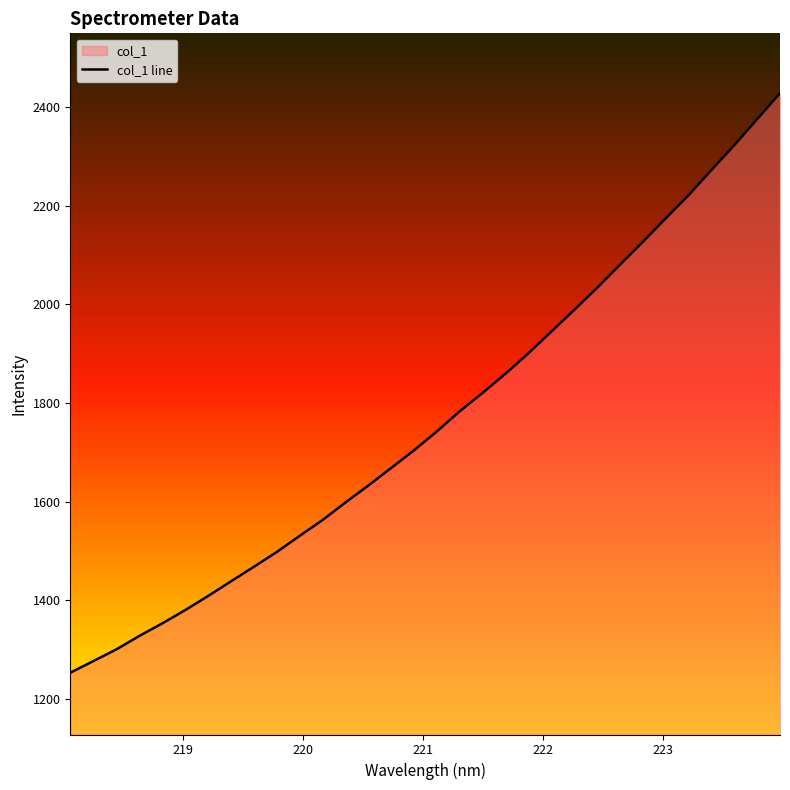

What is the minimum value shown in the chart?

1253.3